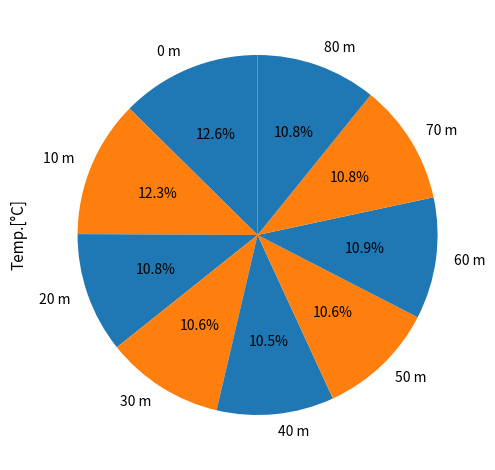

Is there any slice that represents more than half of the pie?

No